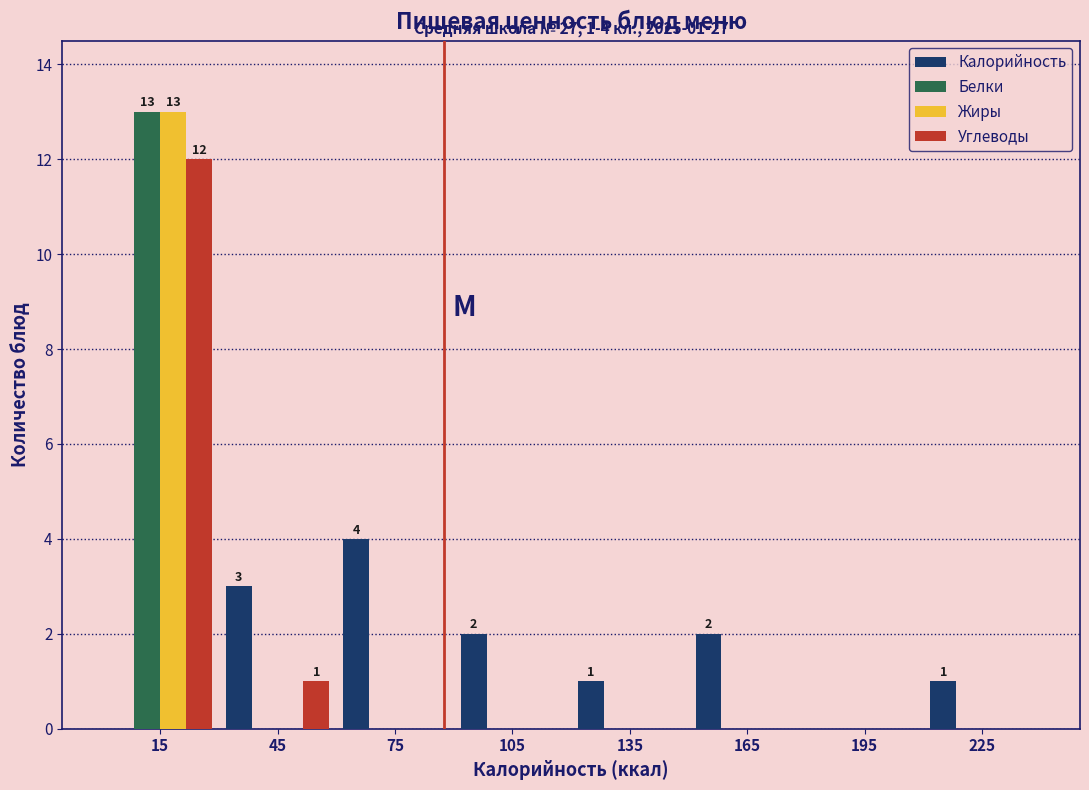

What is the sum of all Калорийность values?

13